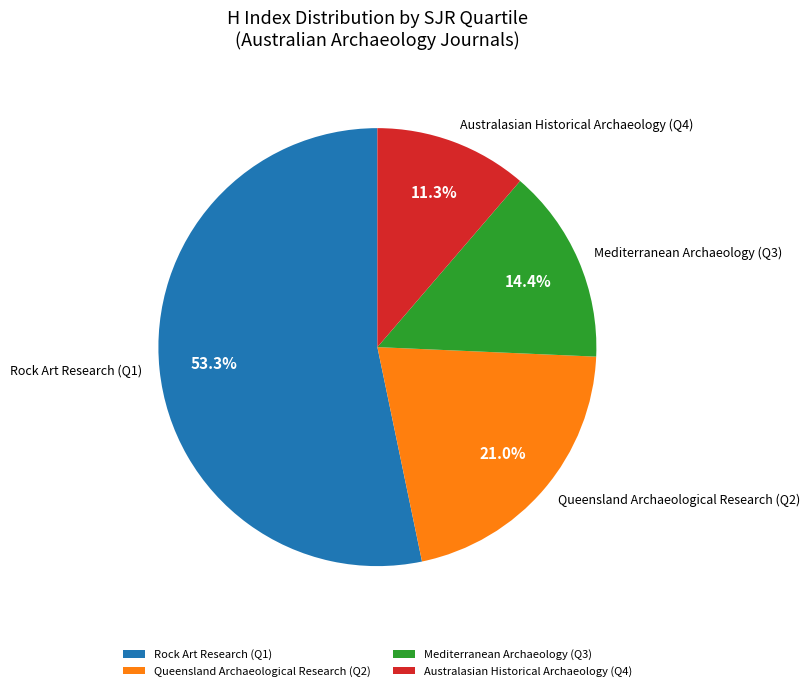

Rank the categories by value from highest to lowest.

Rock Art Research (Q1), Queensland Archaeological Research (Q2), Mediterranean Archaeology (Q3), Australasian Historical Archaeology (Q4)